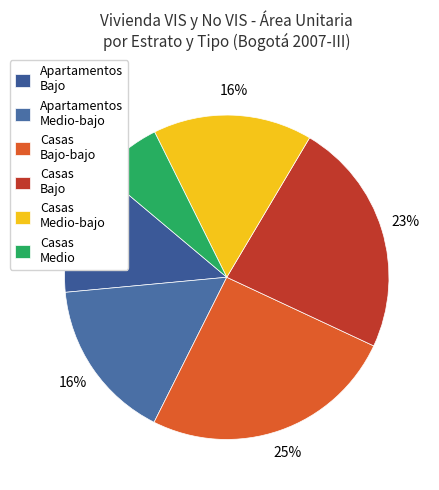

What percentage is the Casas Bajo-bajo slice, to the nearest percent?

25%